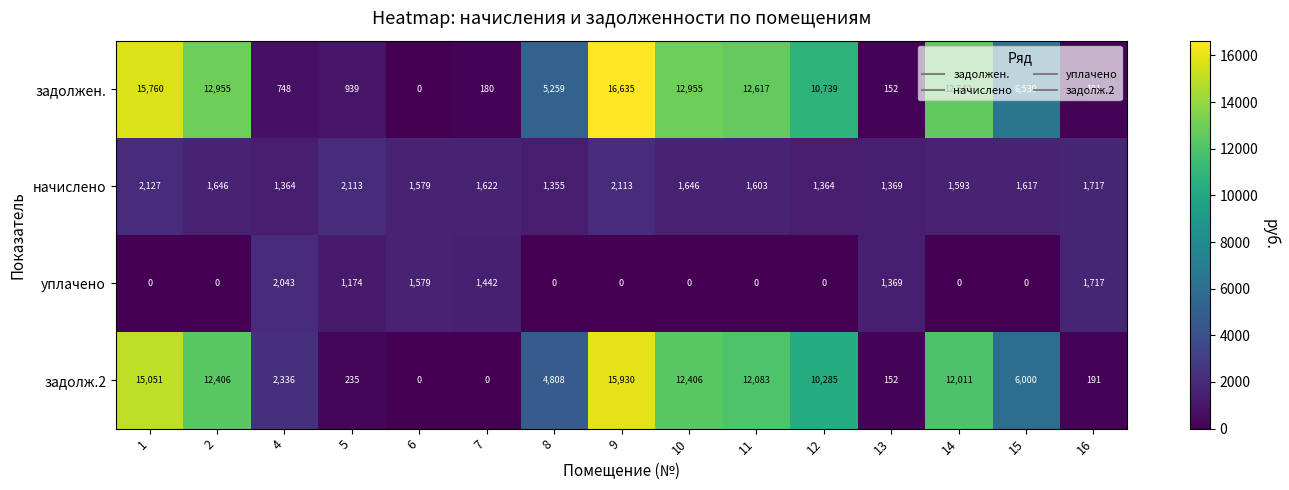

What is the maximum value for задолж.2?

15930